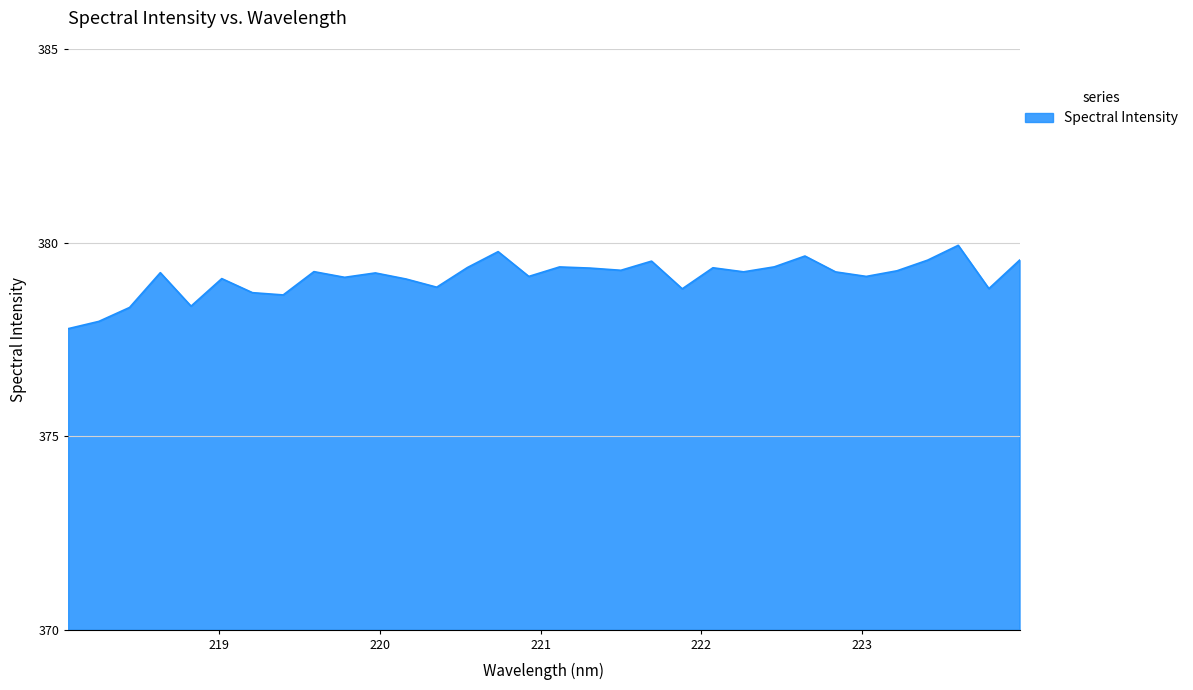

Does the chart have visible grid lines?

Yes